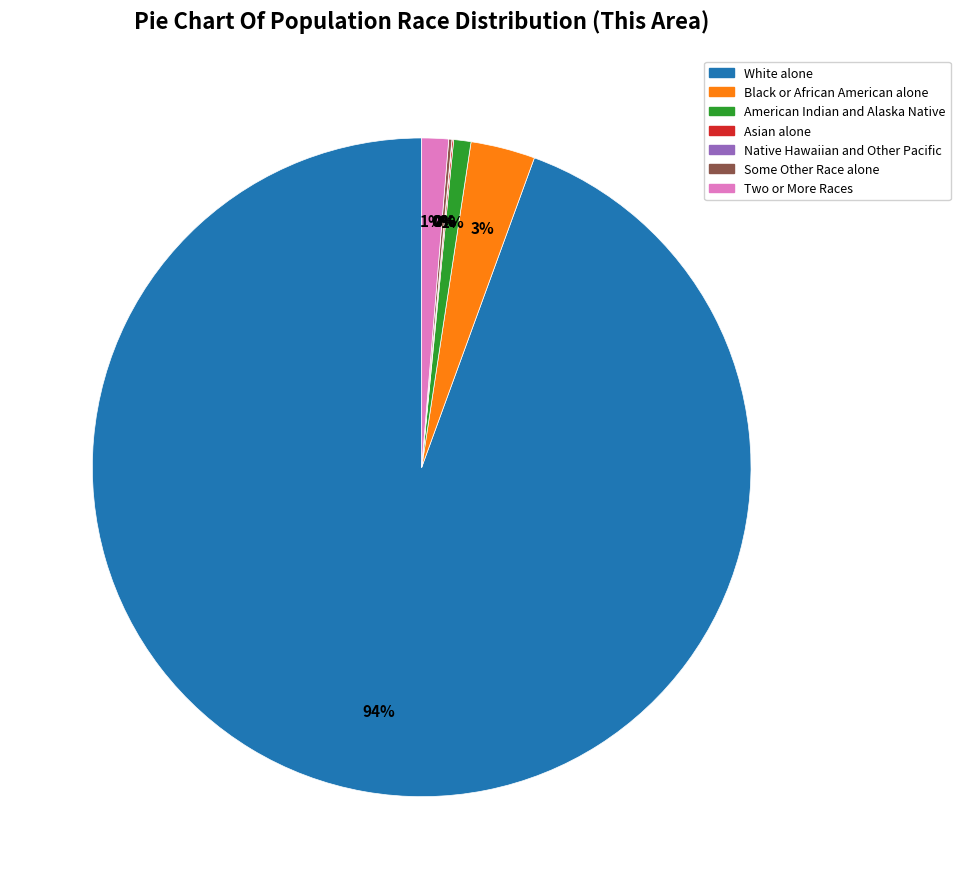

Does any single category account for the majority?

Yes